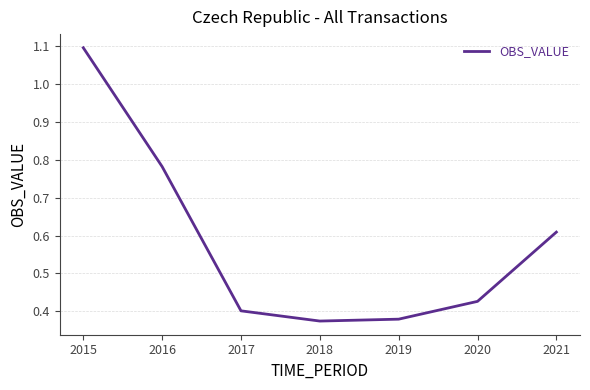

True or false: the data shows 0.4 at 2017.

True